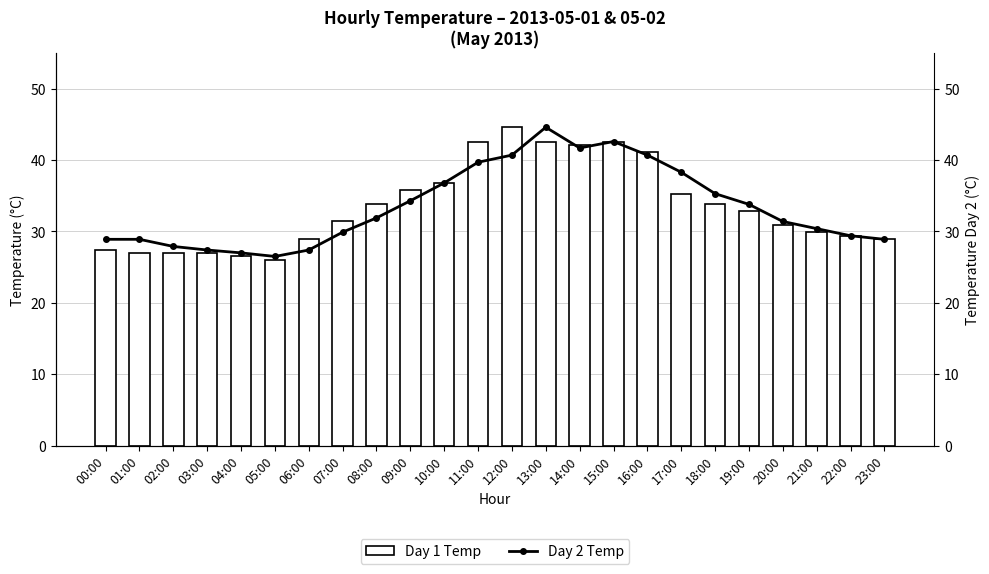

True or false: VUOSIKASVU has a value of 60.8 at 18:00.

False